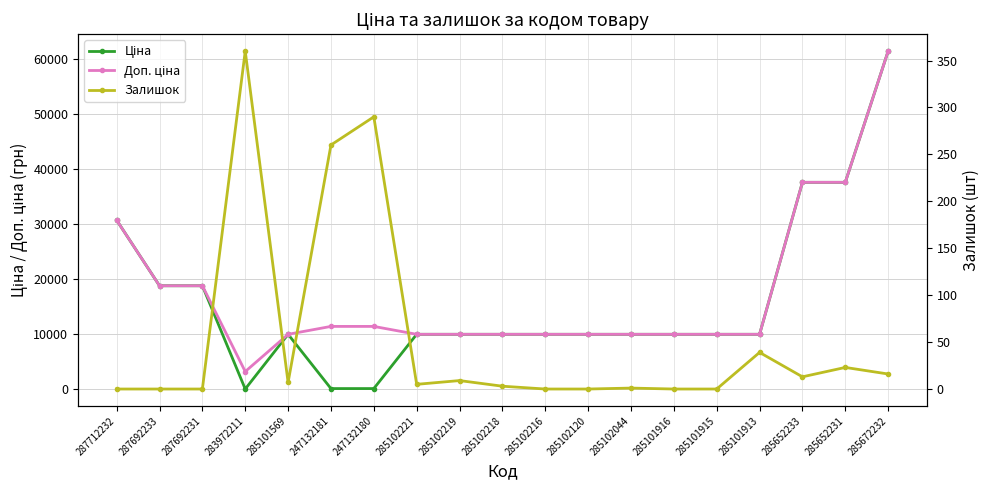

Reading left to right, list all the values displayed in this chart.

Ціна: 287712232=30717.1	287692233=18796.8	287692231=18796.8	283972211=32.0	285101569=9975.0	247132181=114.1	247132180=114.1	285102221=9975.0	285102219=9975.0	285102218=9975.0	285102216=9975.0	285102120=9975.0	285102044=9975.0	285101916=9975.0	285101915=9975.0	285101913=9975.0	285652233=37593.6	285652231=37593.6	285672232=61434.3
Доп. ціна: 287712232=30717.1	287692233=18796.8	287692231=18796.8	283972211=3205.0	285101569=9975.0	247132181=11410.0	247132180=11410.0	285102221=9975.0	285102219=9975.0	285102218=9975.0	285102216=9975.0	285102120=9975.0	285102044=9975.0	285101916=9975.0	285101915=9975.0	285101913=9975.0	285652233=37593.6	285652231=37593.6	285672232=61434.3
Залишок: 287712232=0.0	287692233=0.0	287692231=0.0	283972211=360.0	285101569=7.0	247132181=260.0	247132180=290.0	285102221=5.0	285102219=9.0	285102218=3.0	285102216=0.0	285102120=0.0	285102044=1.0	285101916=0.0	285101915=0.0	285101913=39.0	285652233=13.0	285652231=23.0	285672232=16.0